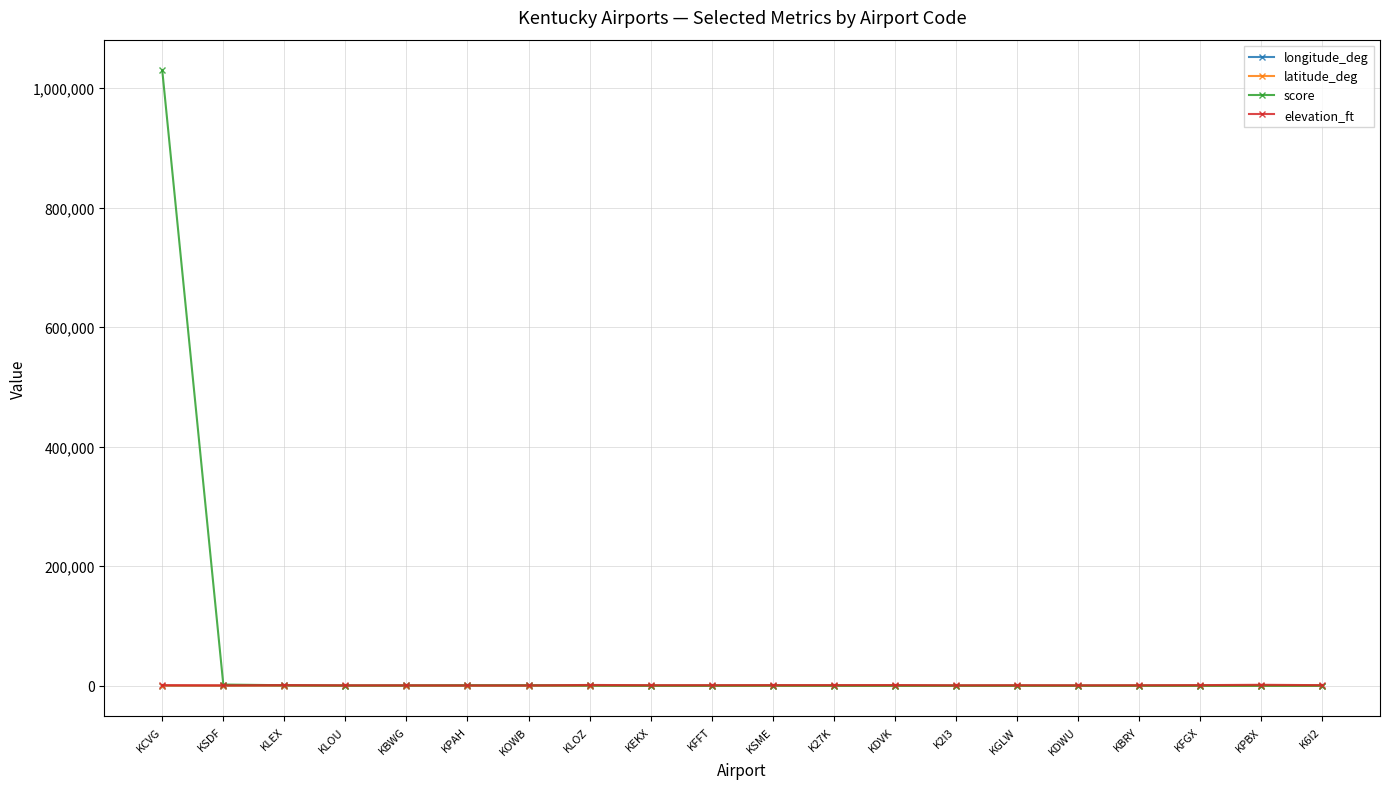

True or false: longitude_deg has more than 2 interior local peaks.

True